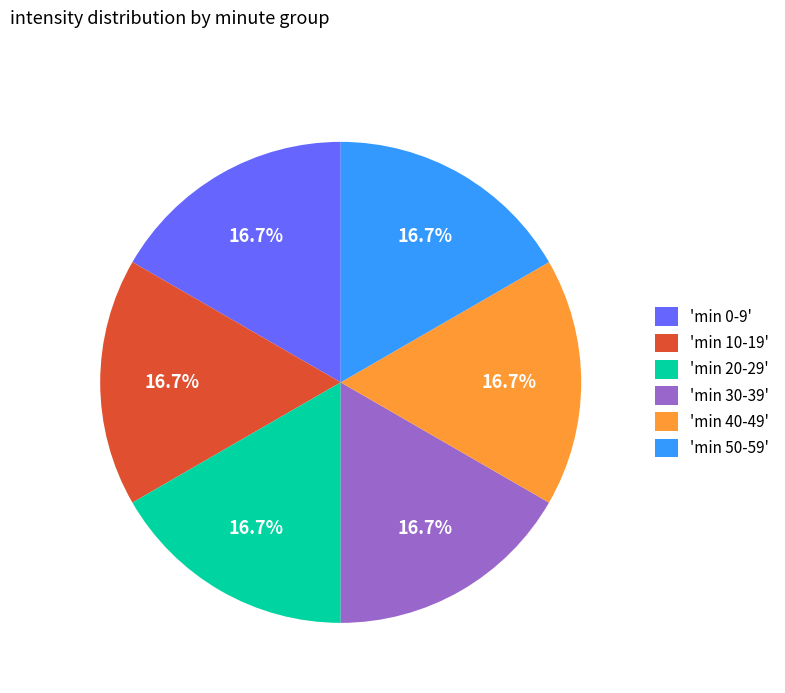

Approximately how many times larger is the value at 'min 40-49' compared to 'min 30-39'?

1.0